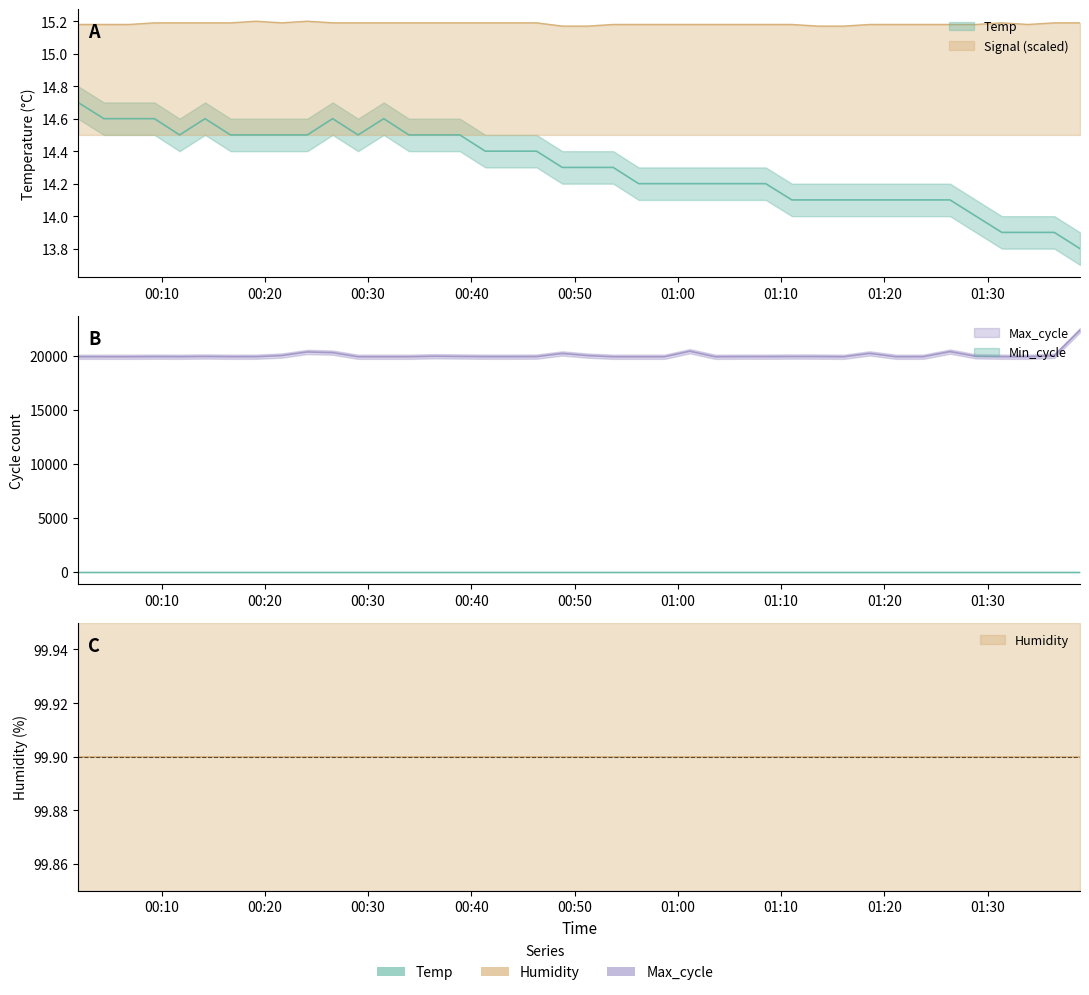

Which series has the largest total across all categories?

Max_cycle